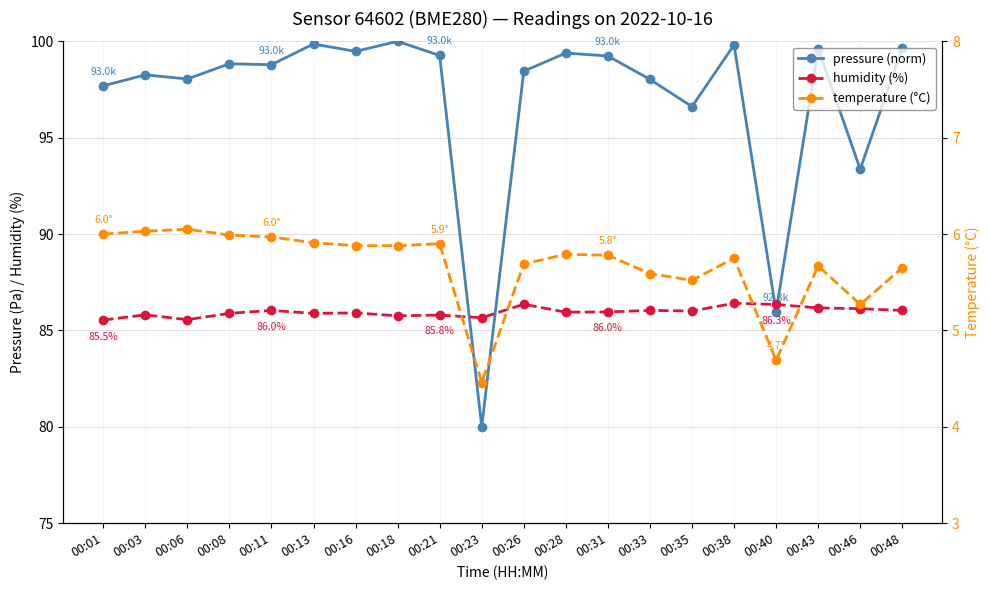

How many lines are shown in the chart?

3